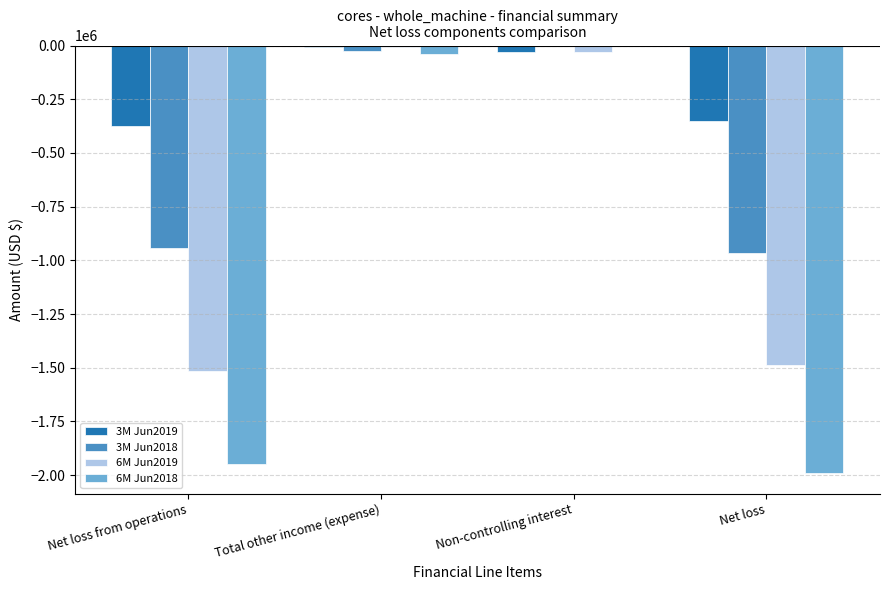

Which series has the largest total across all categories?

3M Jun2019